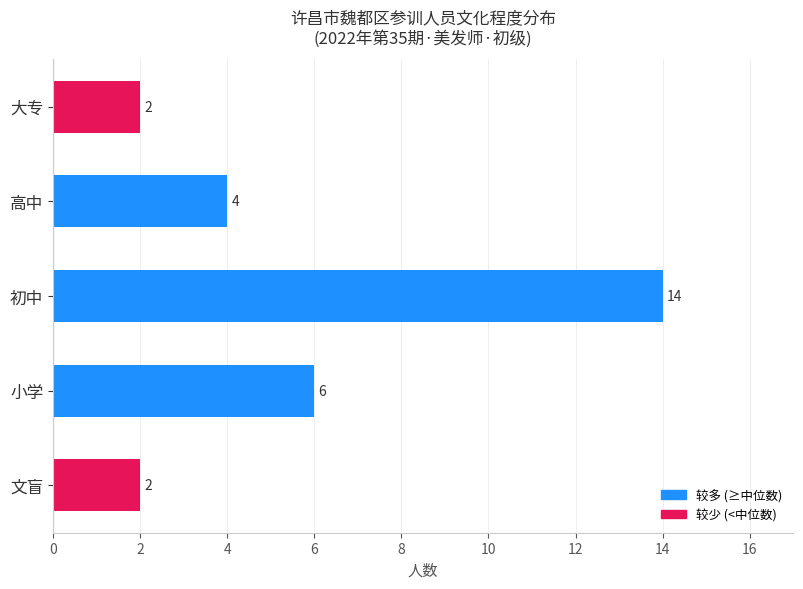

Count the values in the range 2 to 6.

4